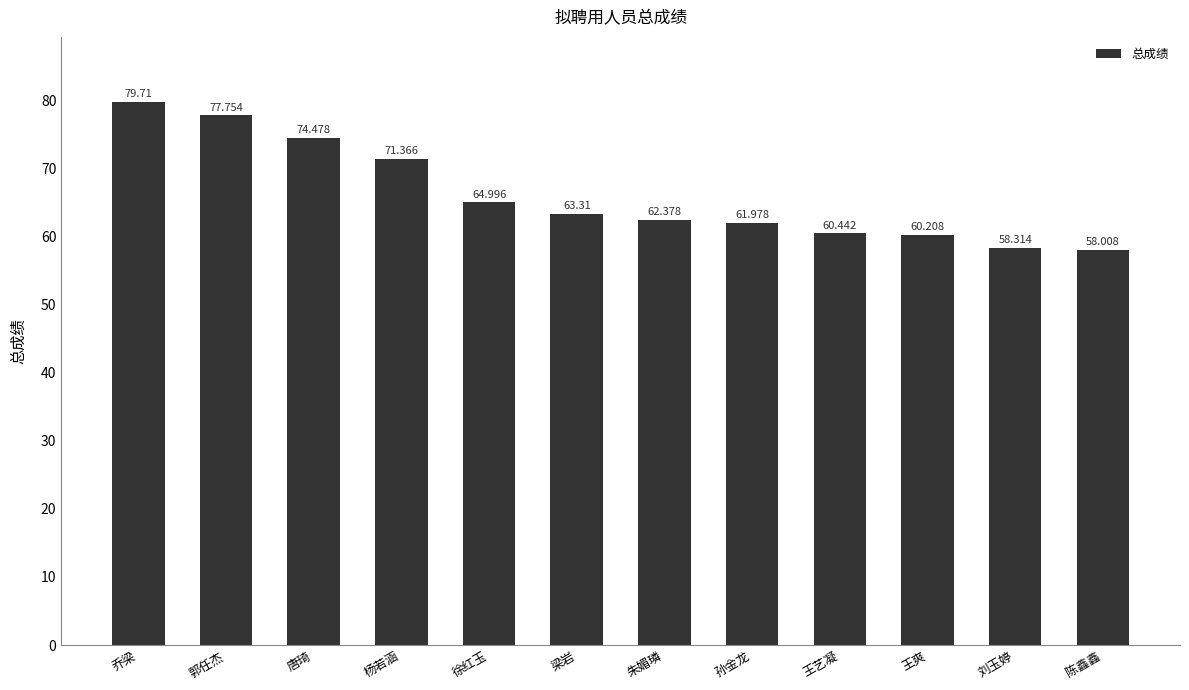

What is the value of the 2nd bar from the left?

77.8